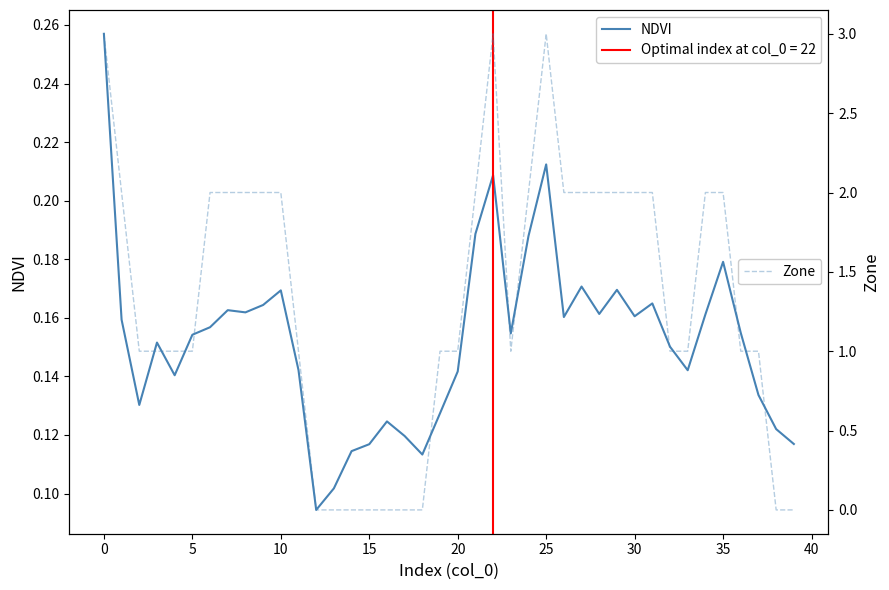

Does the chart have visible grid lines?

No